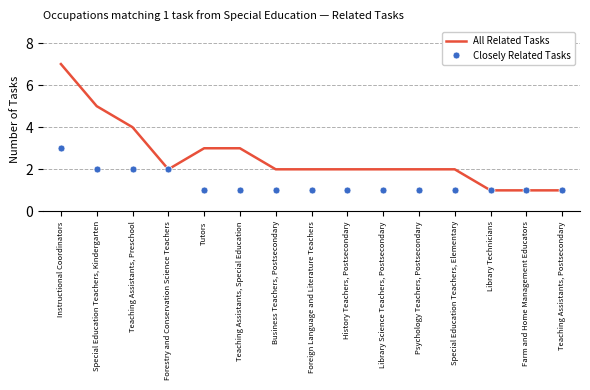

Rank the series by their average value, from lowest to highest.

Closely Related Tasks, All Related Tasks